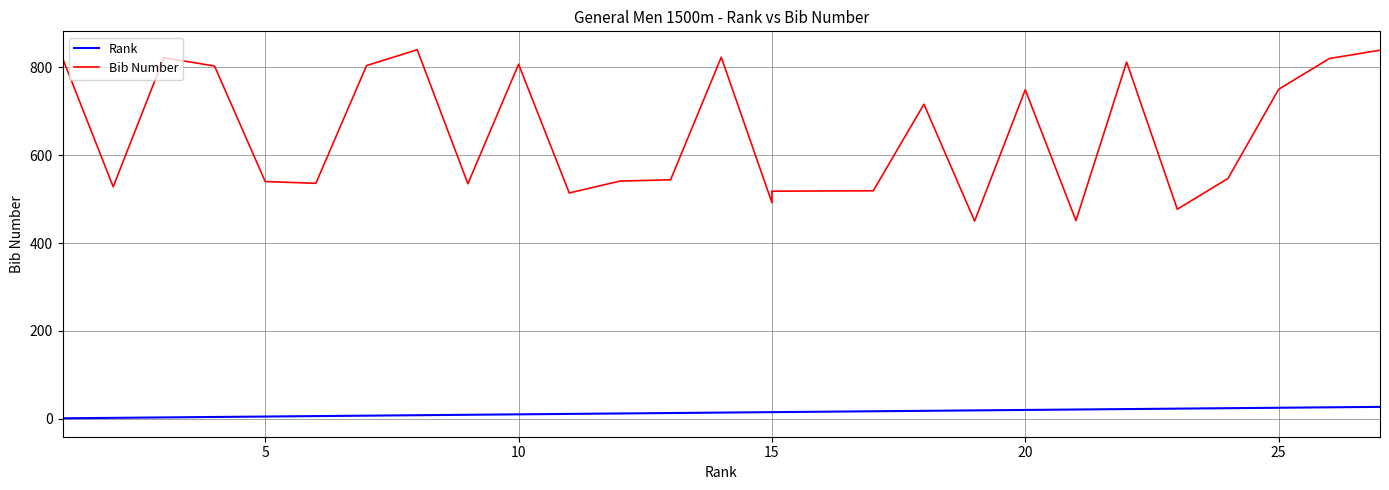

True or false: Bib Number and Rank intersect in this chart.

False